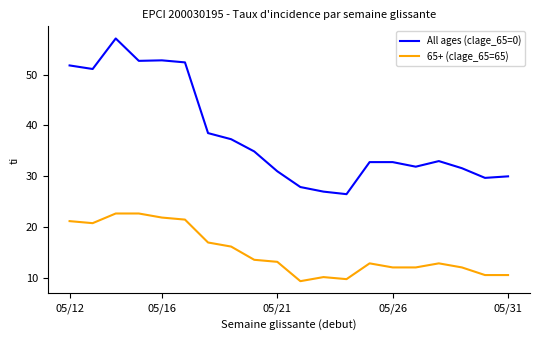

True or false: 65+ (clage_65=65) and All ages (clage_65=0) cross at least once.

False